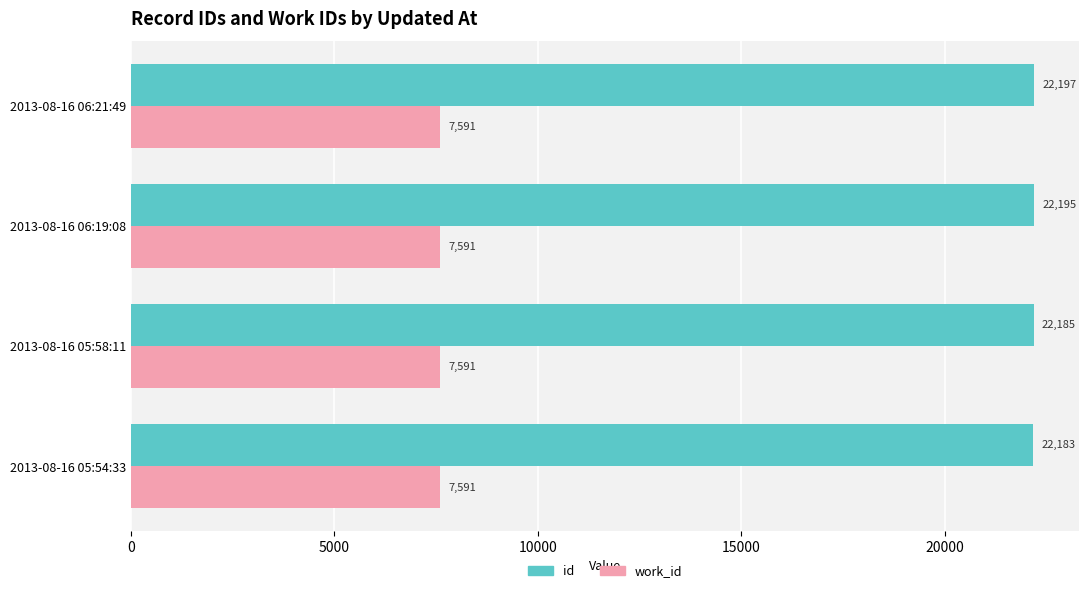

What is the difference between the highest and lowest values at 2013-08-16 06:21:49?

14606